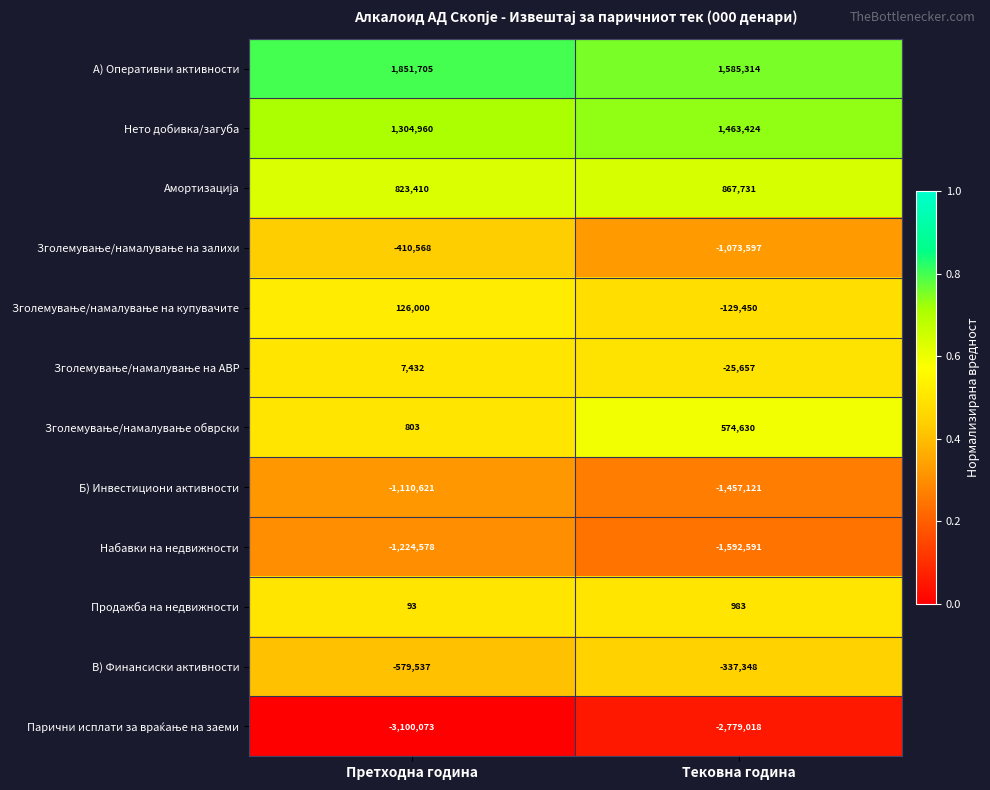

At how many categories does at least one series exceed 0?

2